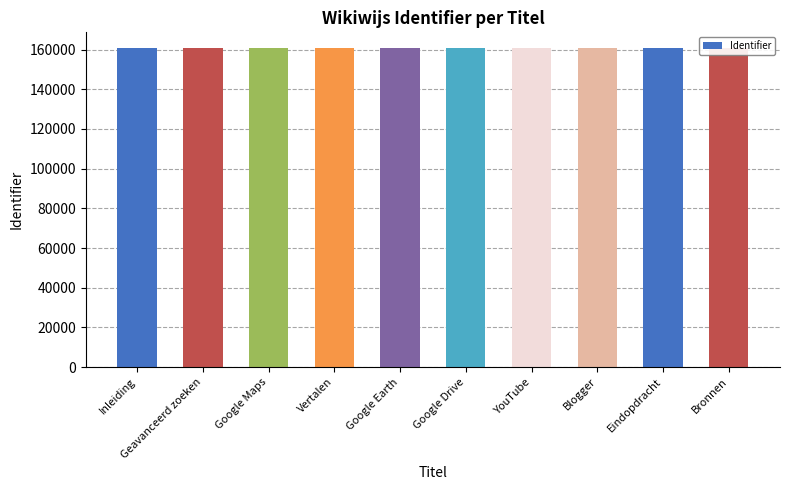

What is the label of the 3rd bar from the right?

Blogger